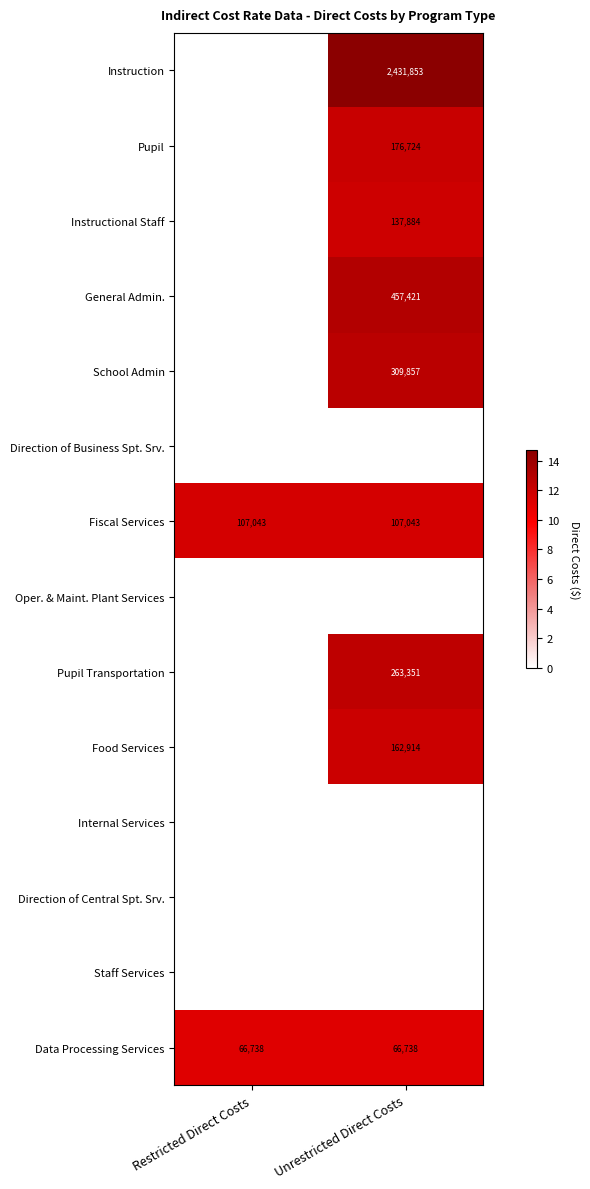

True or false: School Admin has a value of 495476 at Unrestricted Direct Costs.

False